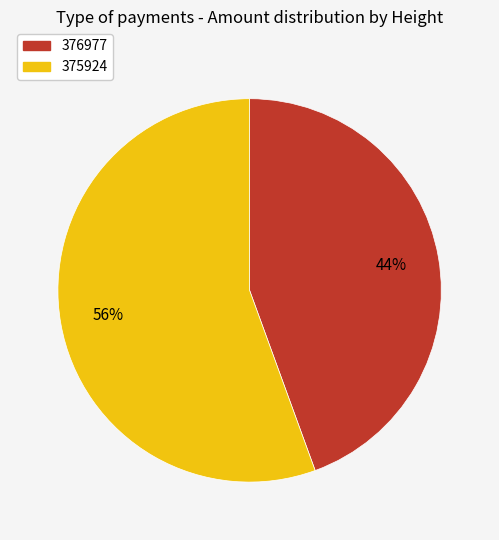

To the nearest percent, what portion does 375924 represent?

56%